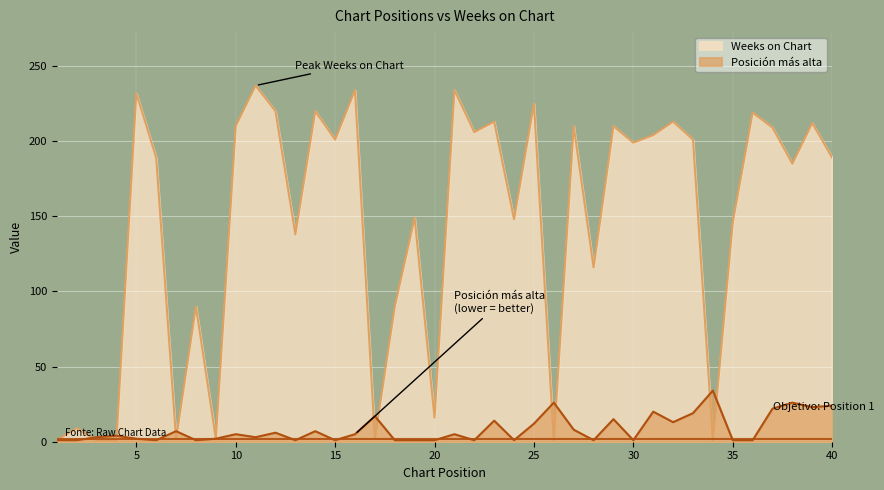

Reading left to right, list all the values displayed in this chart.

Posición más alta: 1=1	2=1	3=3	4=4	5=2	6=1	7=7	8=1	9=2	10=5	11=3	12=6	13=1	14=7	15=1	16=5	17=17	18=1	19=1	20=1	21=5	22=1	23=14	24=1	25=12	26=26	27=8	28=1	29=15	30=1	31=20	32=13	33=19	34=34	35=1	36=1	37=22	38=26	39=23	40=24
Weeks on Chart: 1=1	2=9	3=1	4=1	5=232	6=189	7=2	8=90	9=2	10=210	11=237	12=220	13=138	14=220	15=201	16=234	17=2	18=90	19=149	20=16	21=234	22=206	23=213	24=148	25=225	26=1	27=210	28=116	29=210	30=199	31=204	32=213	33=201	34=1	35=146	36=219	37=209	38=185	39=212	40=189